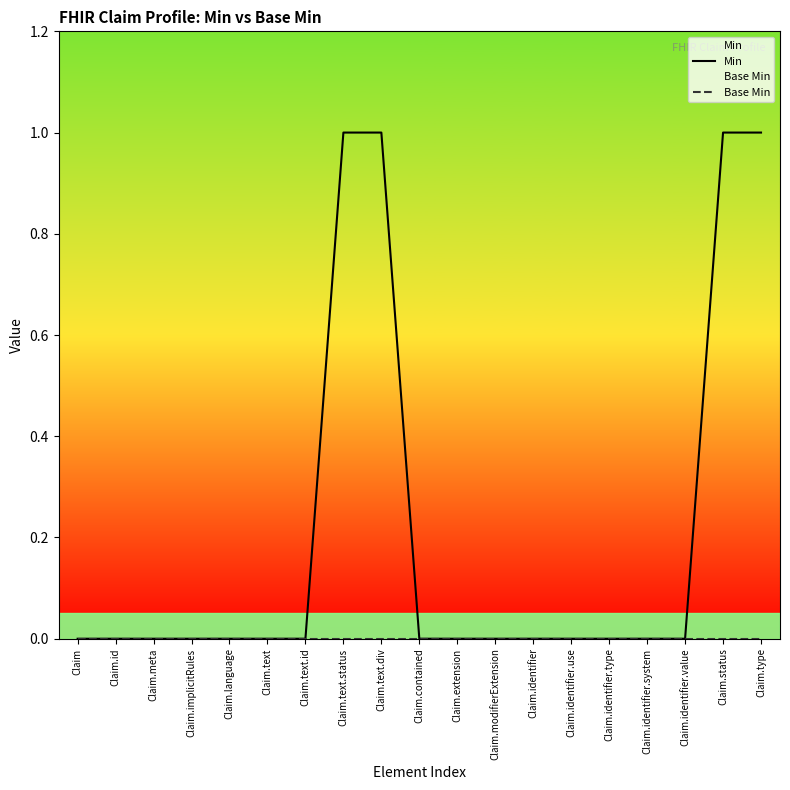

Reading left to right, what are all the values shown in this chart?

Min: 0	0	0	0	0	0	0	1	1	0	0	0	0	0	0	0	0	1	1
Base Min: 0	0	0	0	0	0	0	0	0	0	0	0	0	0	0	0	0	0	0